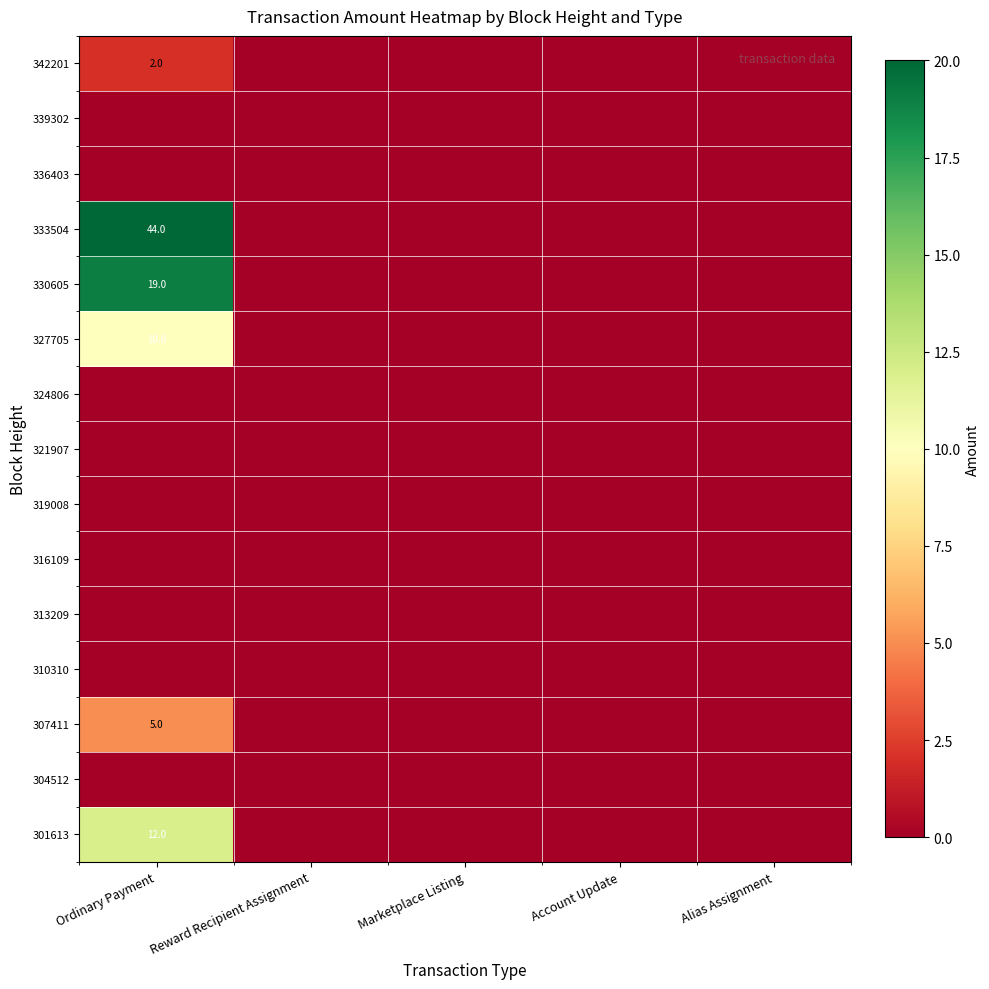

At which category is the sum across all series the highest?

Ordinary Payment